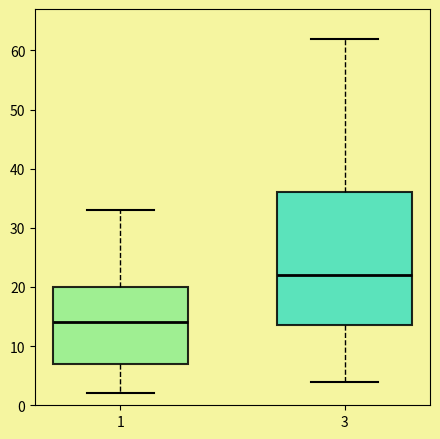

Reading left to right, read every box against the y-axis: the position of its median line, the range the box covers, and the ends of its whiskers. The values are not printed on the chart, so give them approximately, as read against the axis.

1: median 14, box 7 to 20, whiskers 2 to 33
3: median 22, box 14 to 36, whiskers 4 to 62